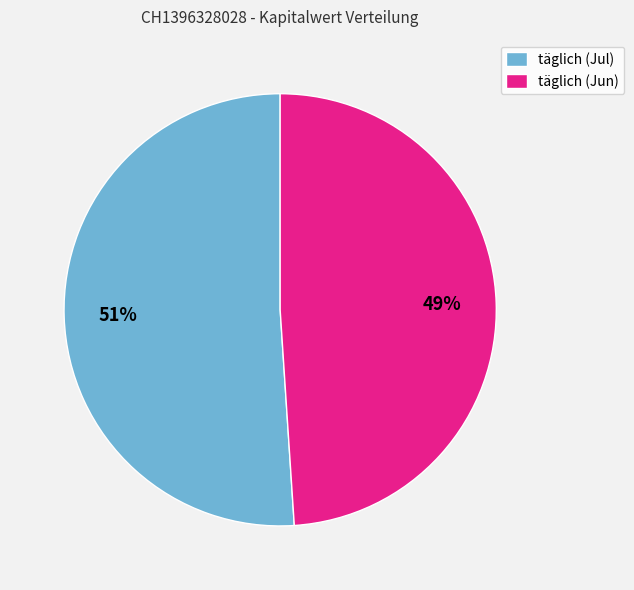

To the nearest percent, what portion does täglich (Jul) represent?

51%